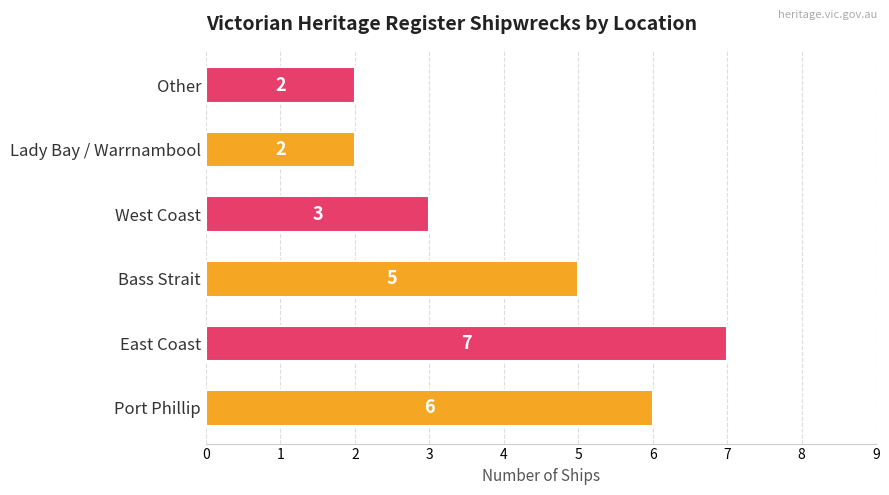

How many values are below 5?

3